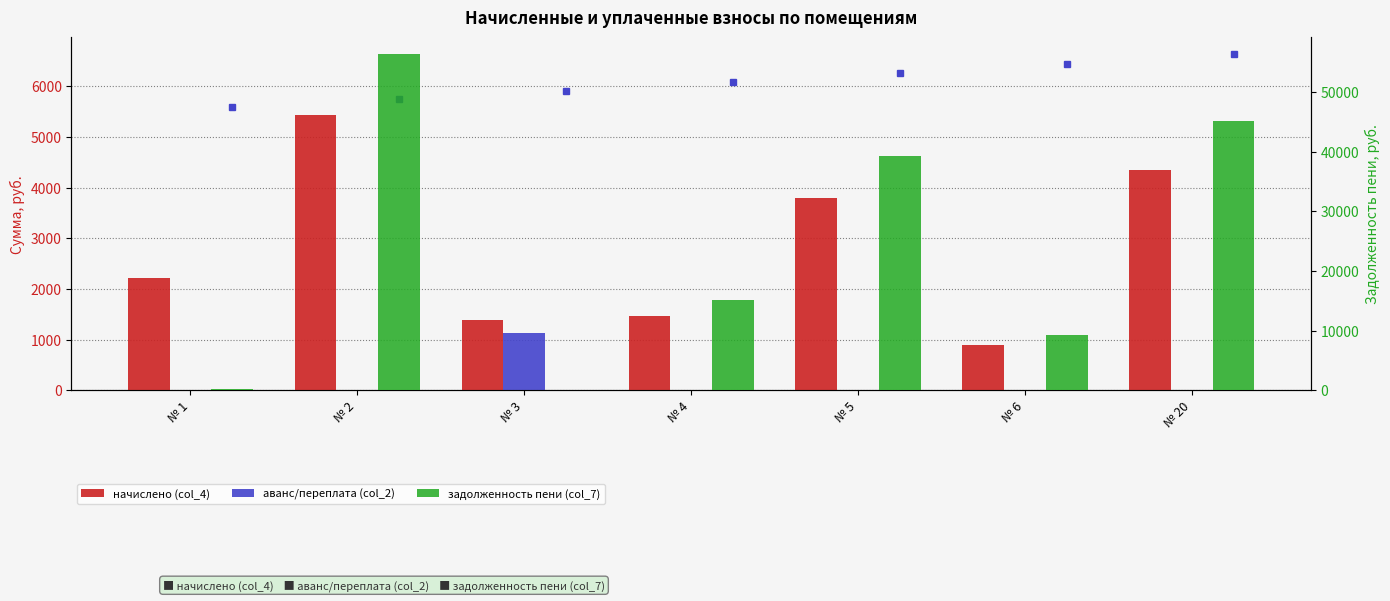

What is the value of the задолженность пени (col_7) bar at the 6th from the left?

9283.6